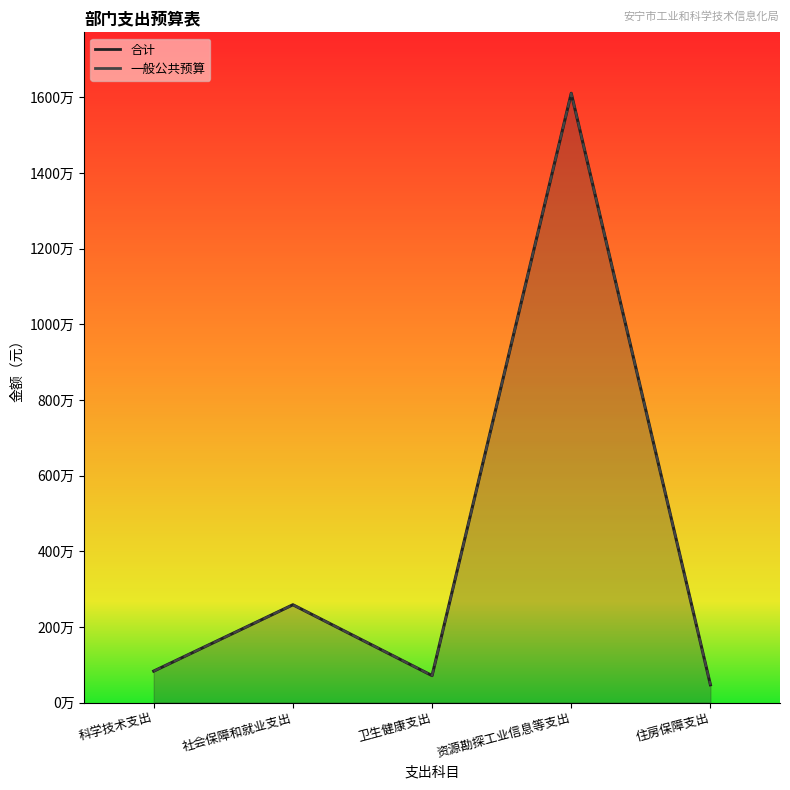

Does the chart have visible grid lines?

No